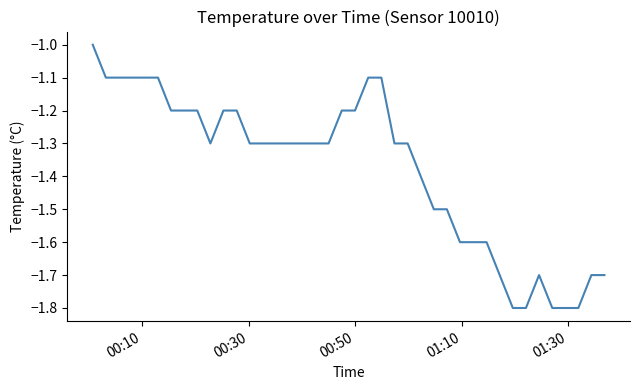

What is the difference between the maximum and minimum values?

0.8